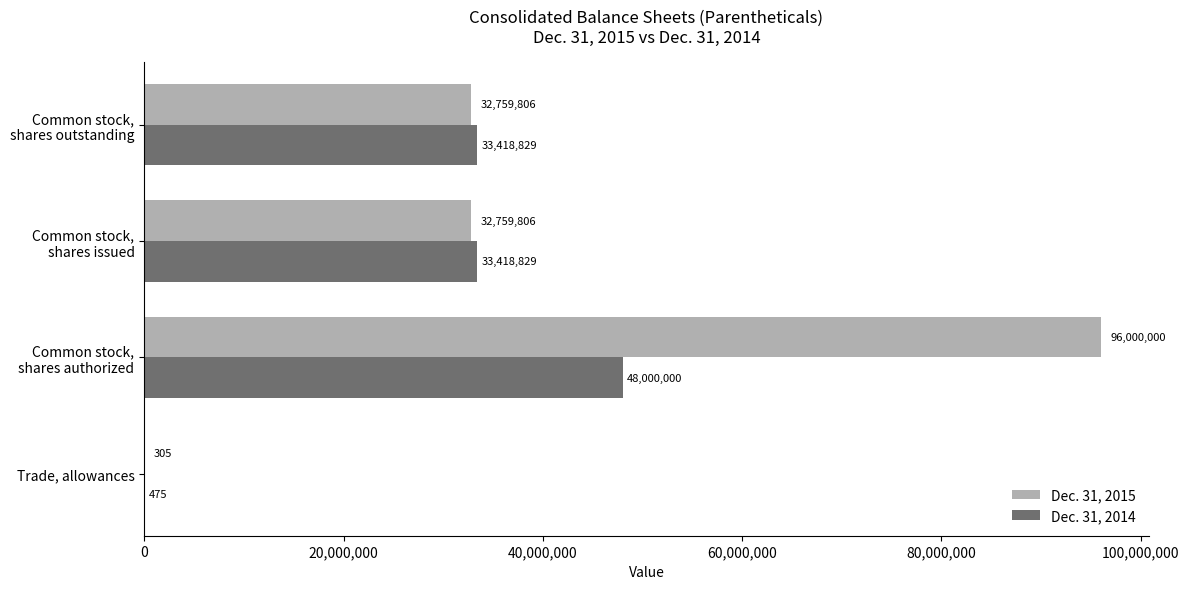

What is the total value across all series at Trade, allowances?

780